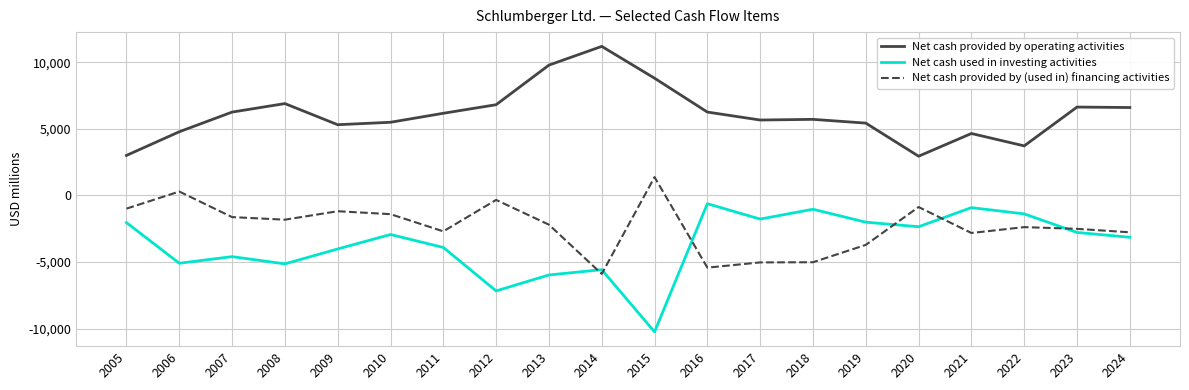

True or false: Net cash provided by operating activities and Net cash used in investing activities cross at least once.

False